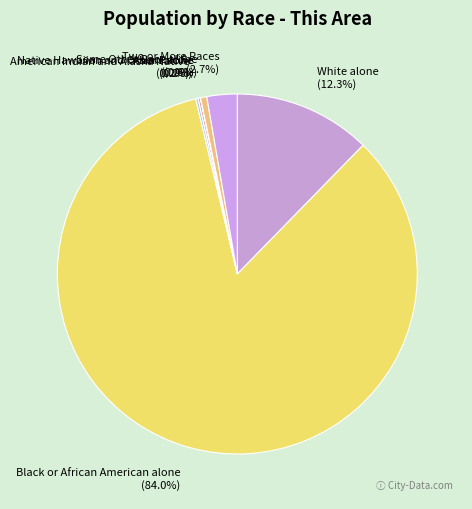

What is the majority slice?

Black or African American alone